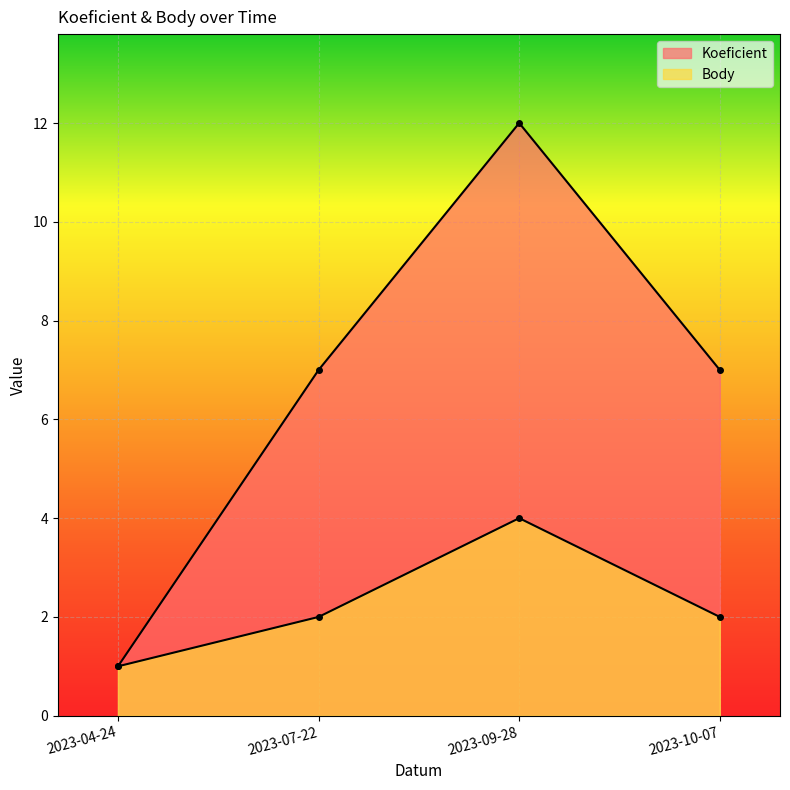

What is the approximate value of Body at 2023-09-28?

4